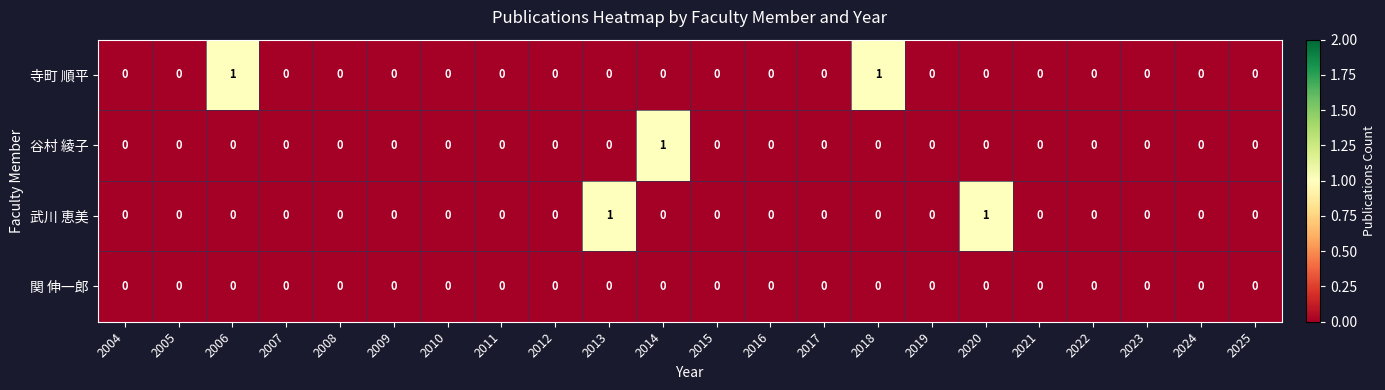

True or false: 武川 恵美 has a value of 0 at 2017.

True